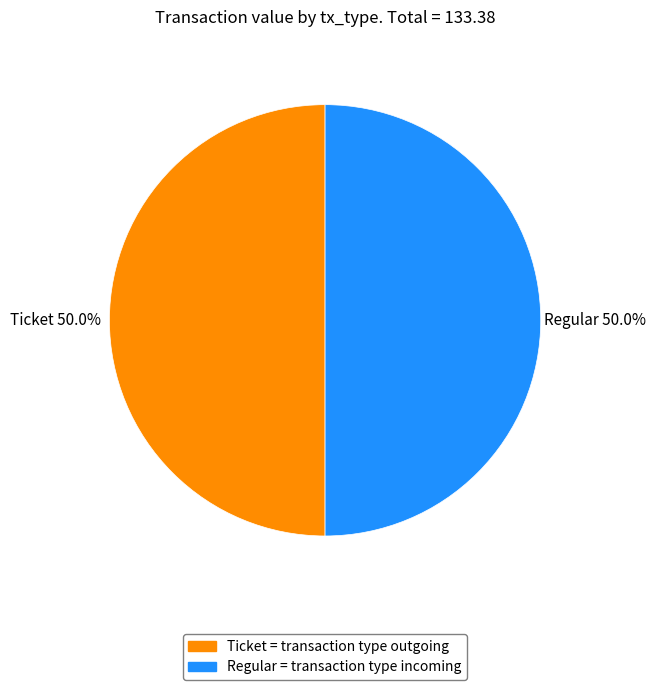

To the nearest percent, what portion does Regular represent?

50%